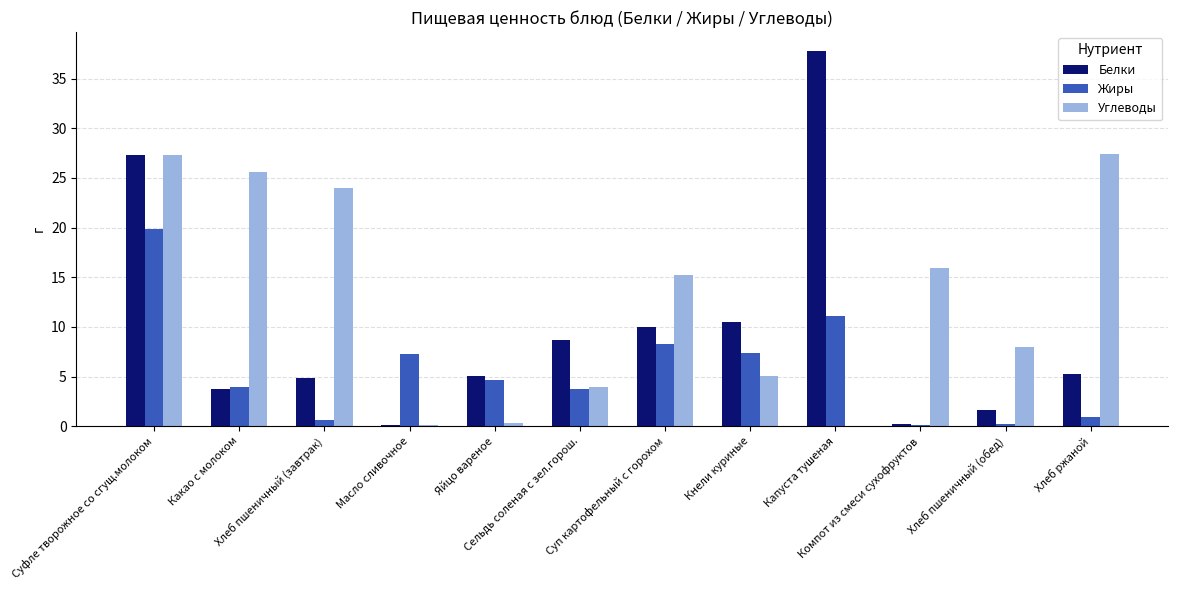

What is the highest value of the Белки series?

37.8